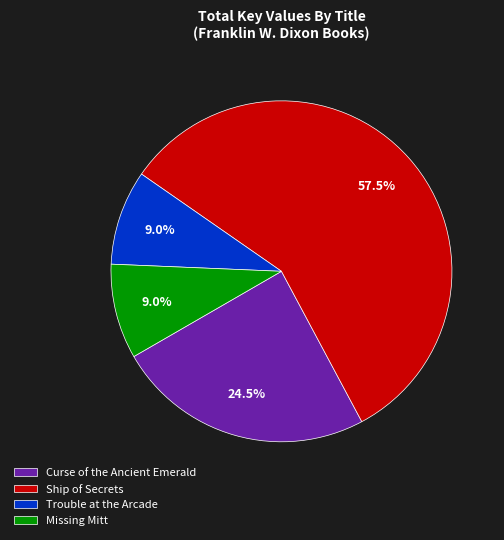

True or false: Missing Mitt accounts for 17% of the total.

False